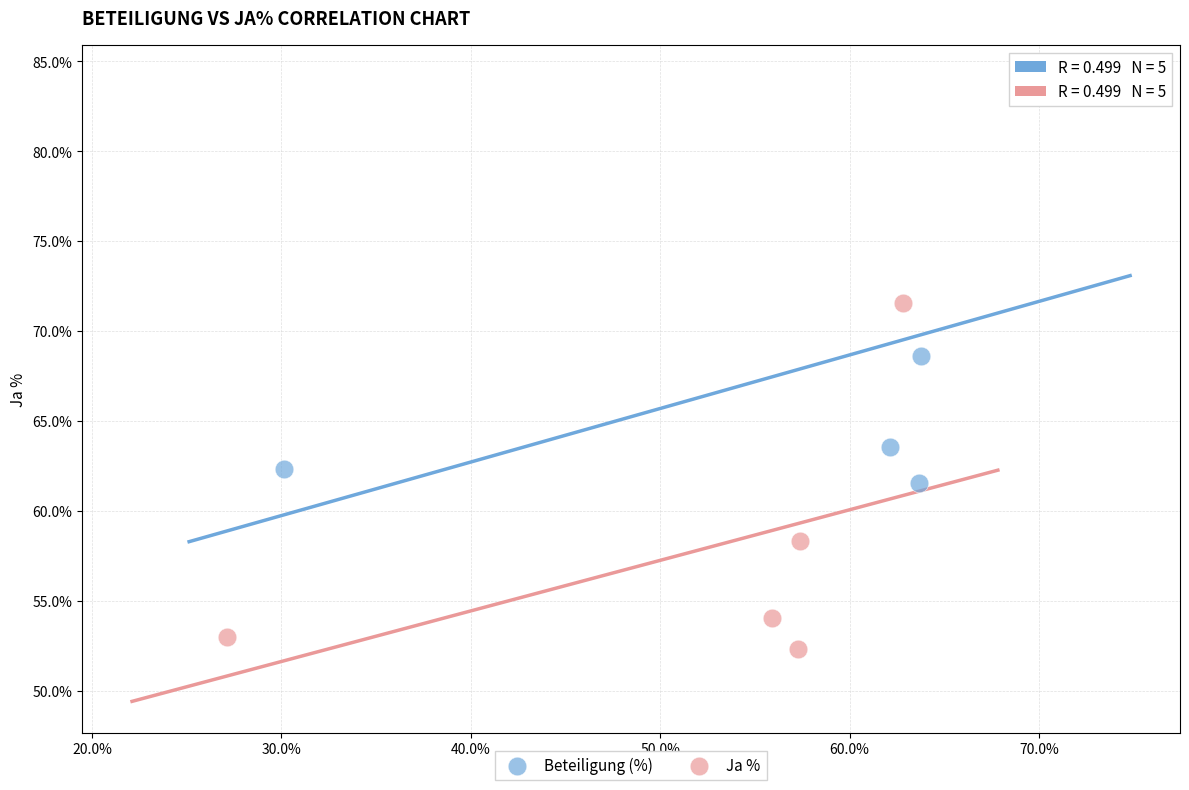

Which series contains the lowest Y value?

Ja %